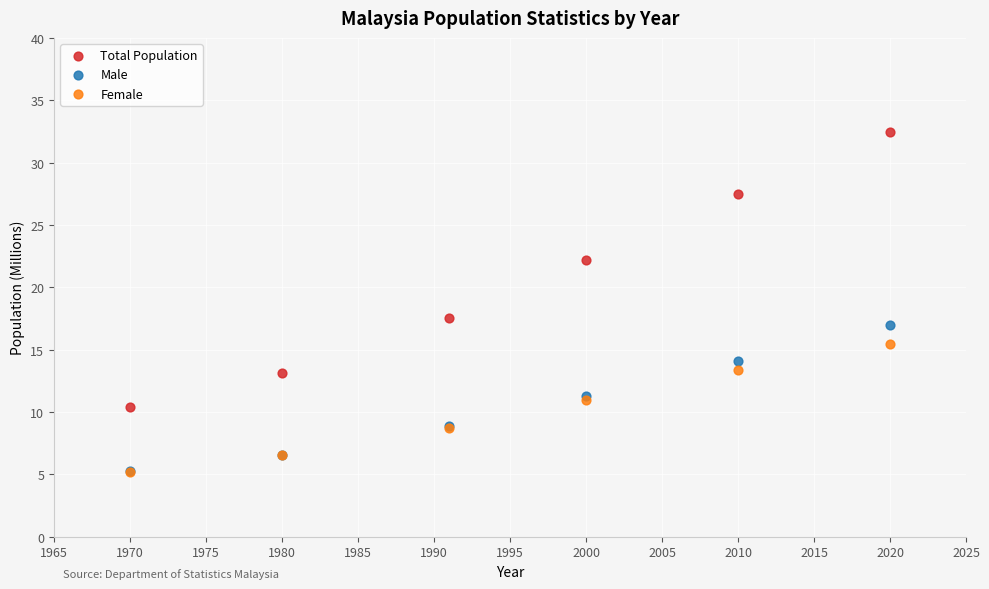

Across all series, what Y value is closest to 18?

17.6